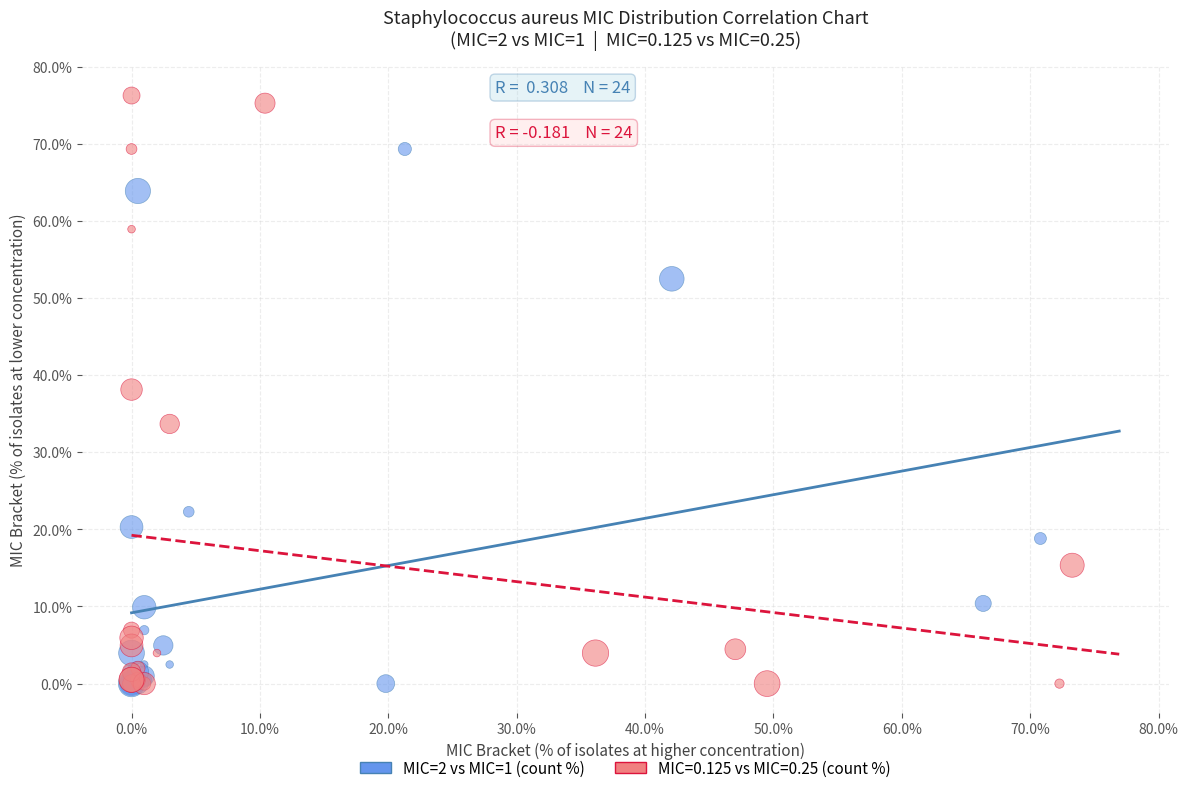

Which series has the largest Y range (max minus min)?

MIC=0.125 vs MIC=0.25 (count %)